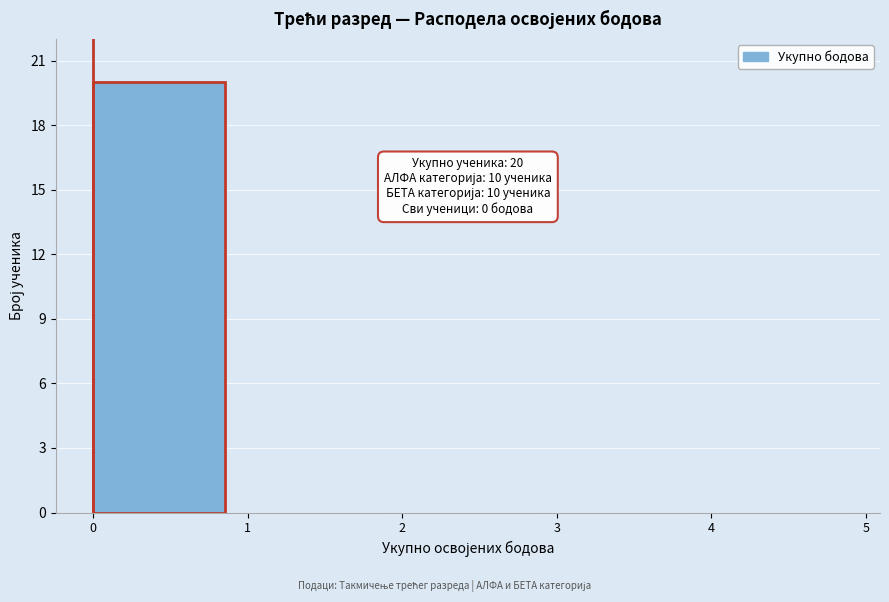

Which range on the x-axis has the tallest bar?

0 to 1